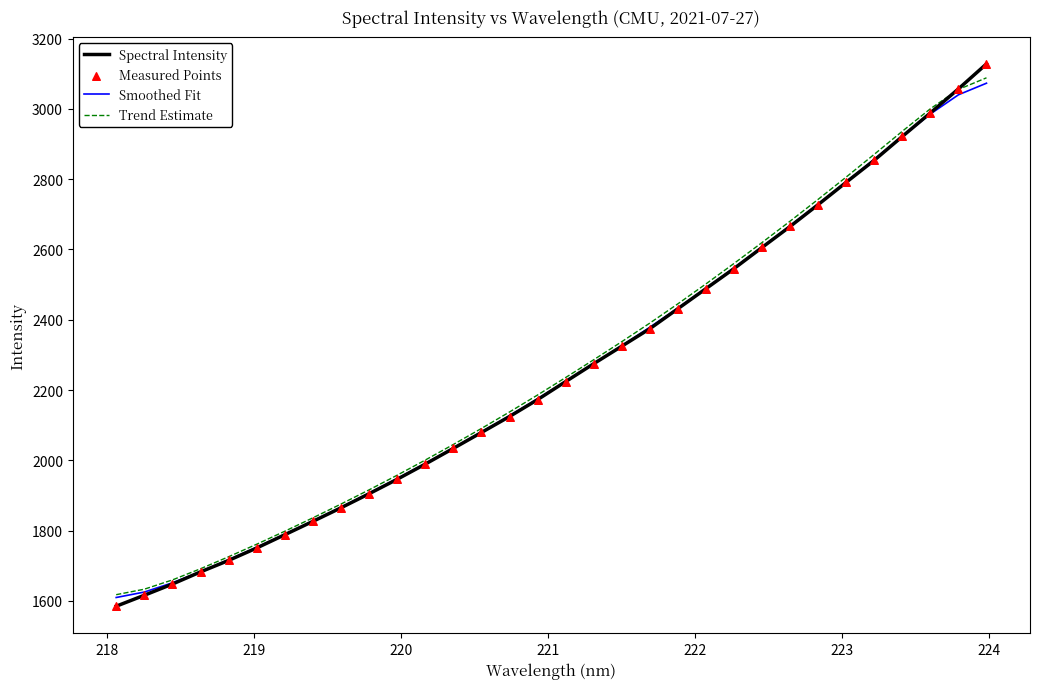

Which series has the largest range (max minus min)?

Spectral Intensity